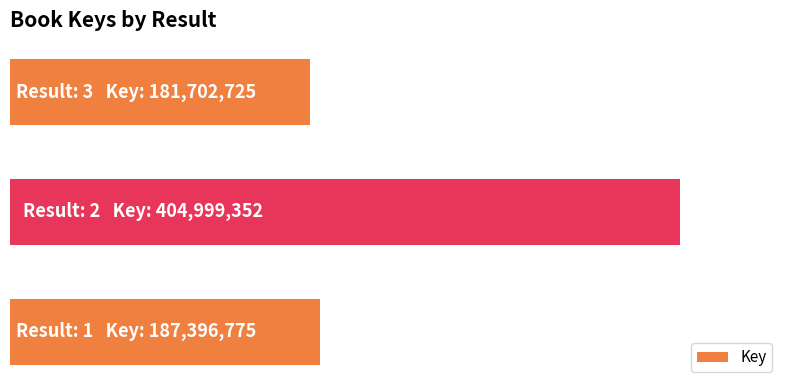

What is the difference between the maximum and second lowest values?

217602577